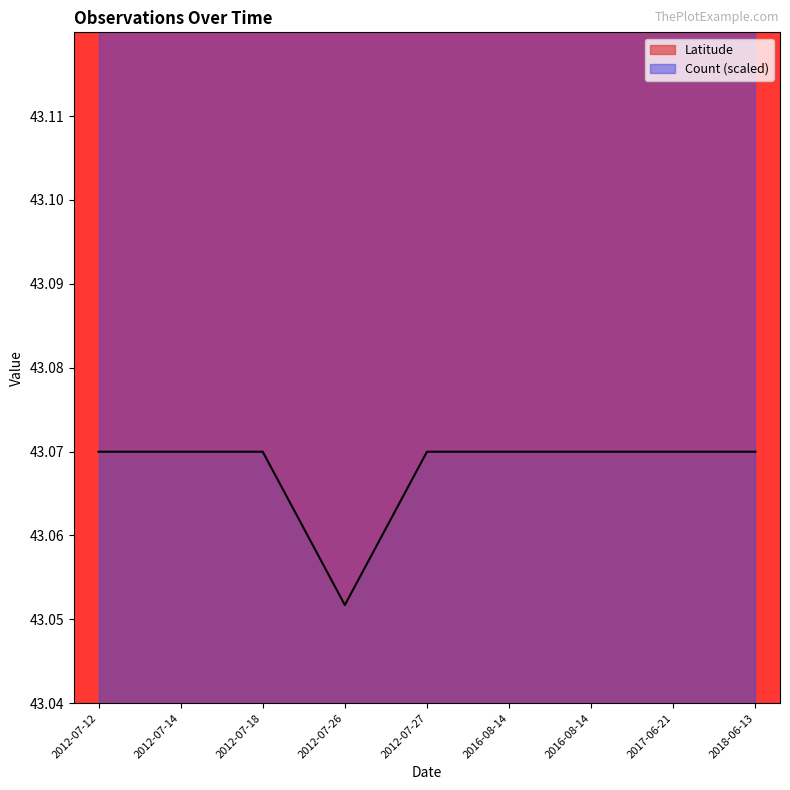

What is the value of the 9th point from the left?

43.1